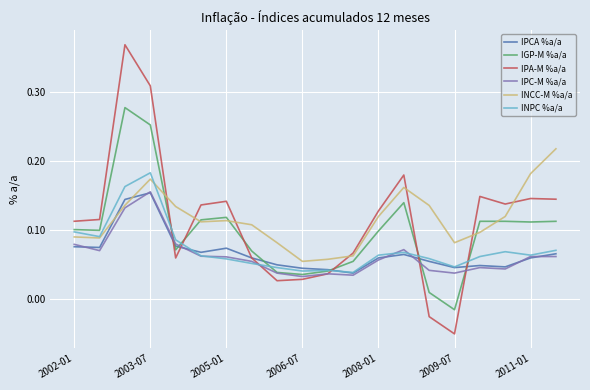

What are all the series names shown in the legend?

IPCA %a/a, IGP-M %a/a, IPA-M %a/a, IPC-M %a/a, INCC-M %a/a, INPC %a/a